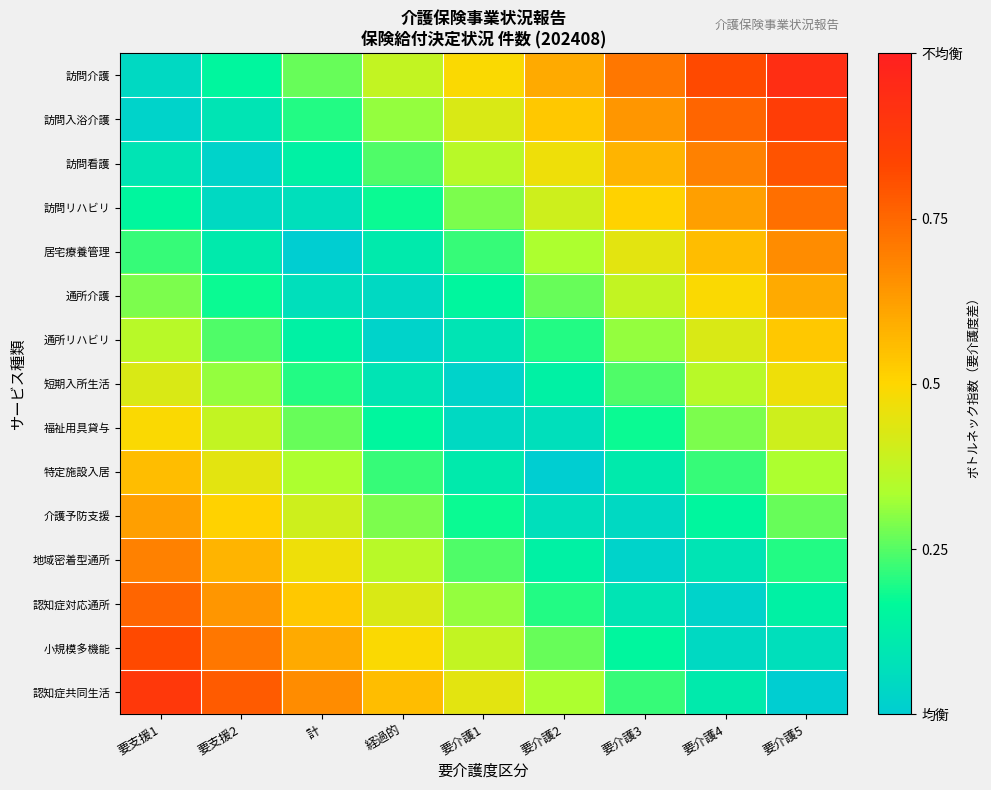

What is the total value across all series at 要介護2?

4.0